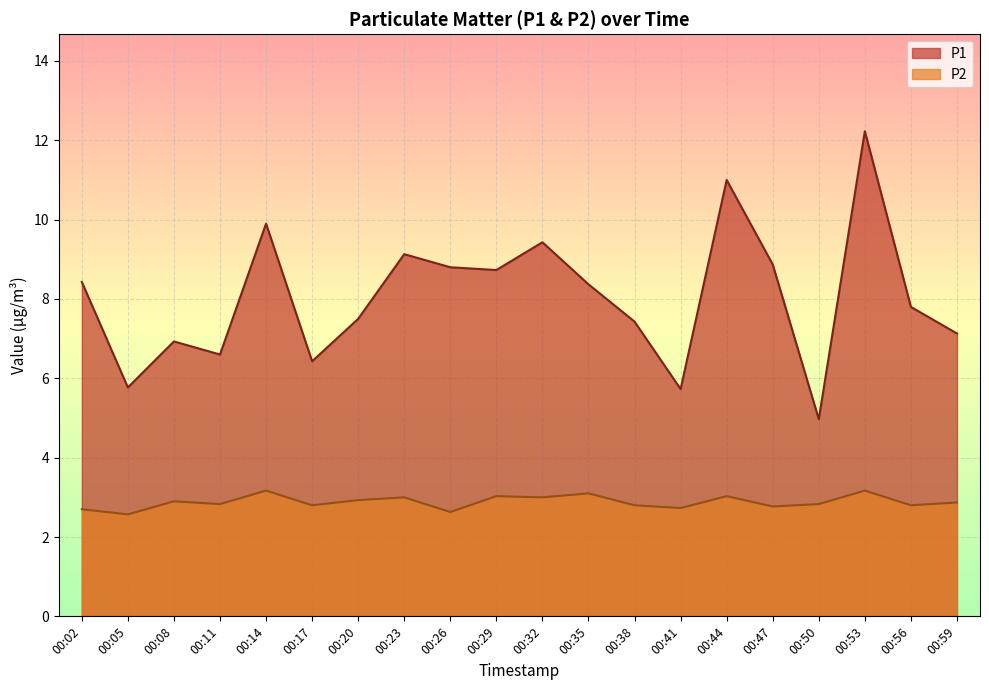

Which category has the lowest value in the P2 series?

00:05